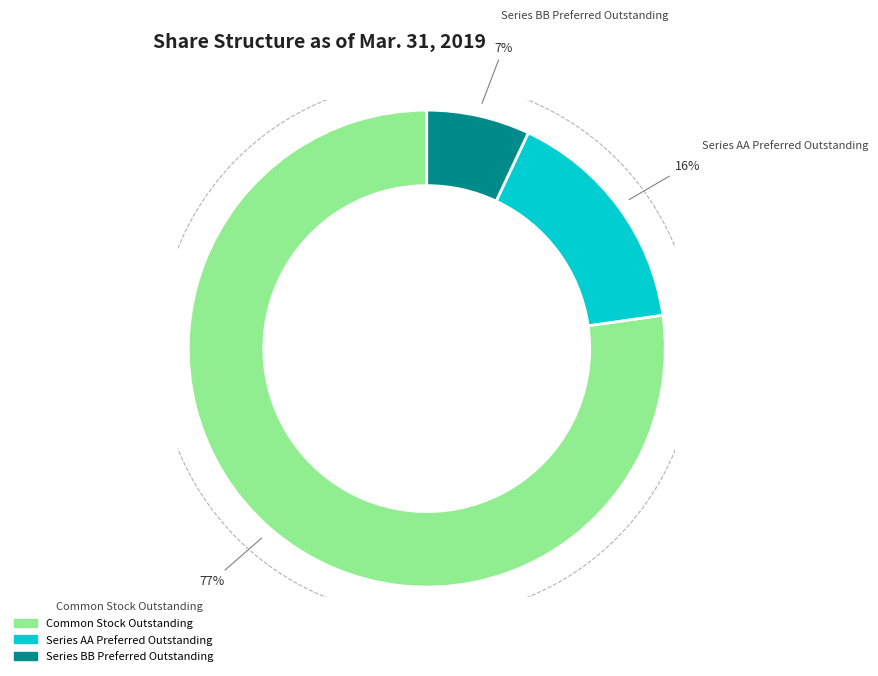

Which category accounts for the majority?

Common Stock Outstanding